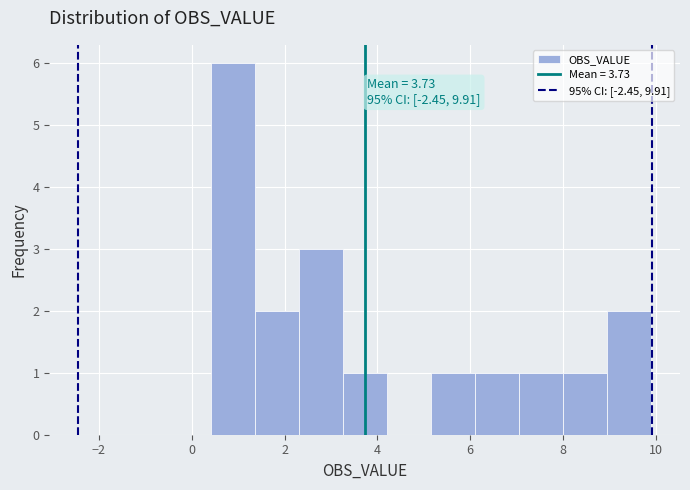

Over which range of the x-axis is the bar tallest?

0.4 to 1.4